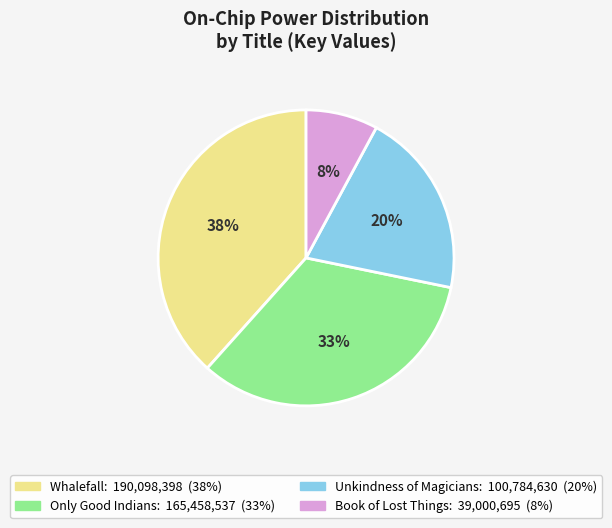

What is the ratio of the value at Only Good Indians to the value at Whalefall?

0.9